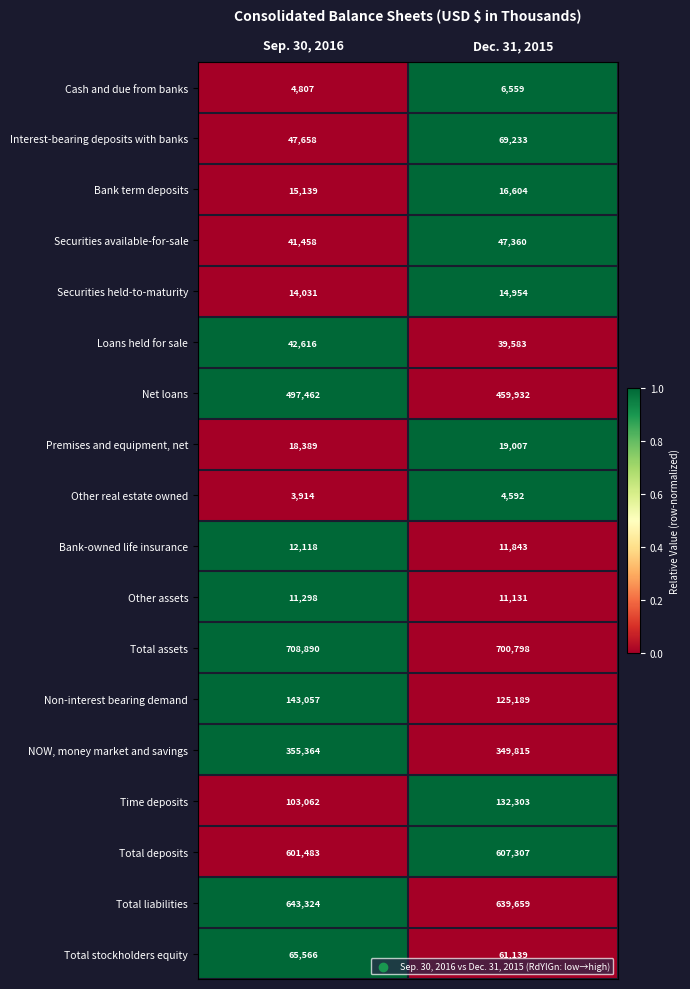

What is the total value across all series at Dec. 31, 2015?

3317008